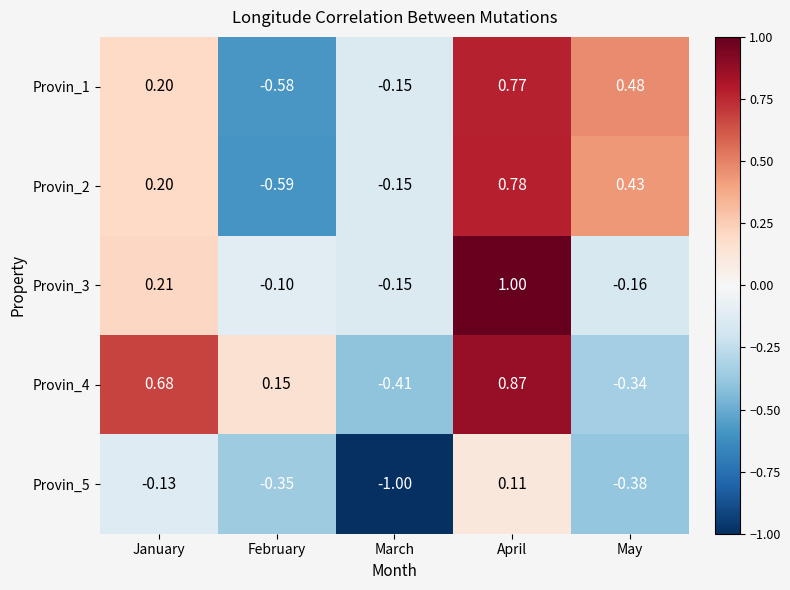

Where does the Provin_4 series first go above 0?

January